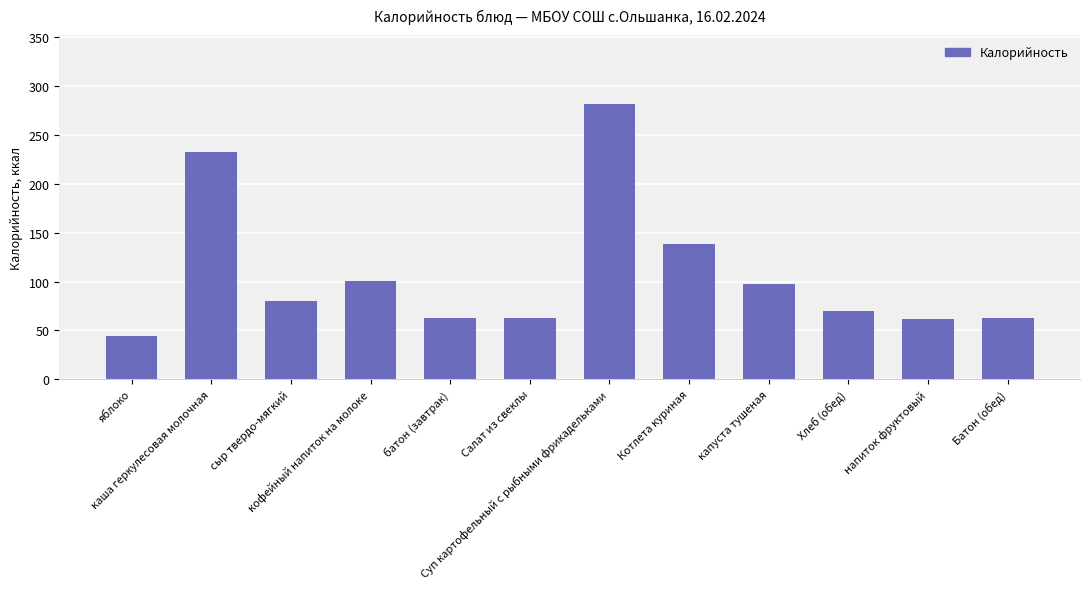

What is the value of the 4th bar from the left?

100.6